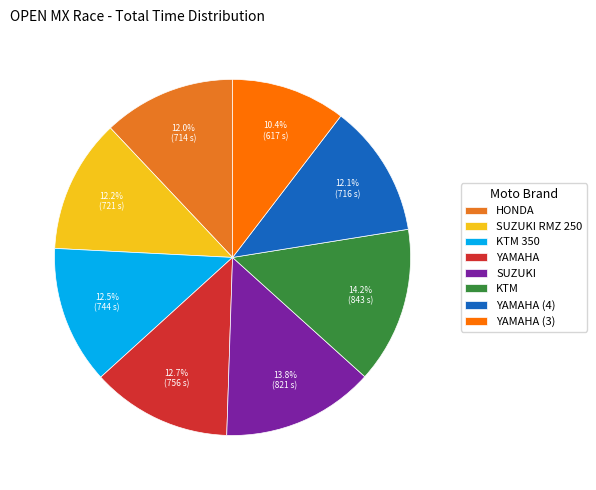

To the nearest percent, what is the average slice percentage?

12%